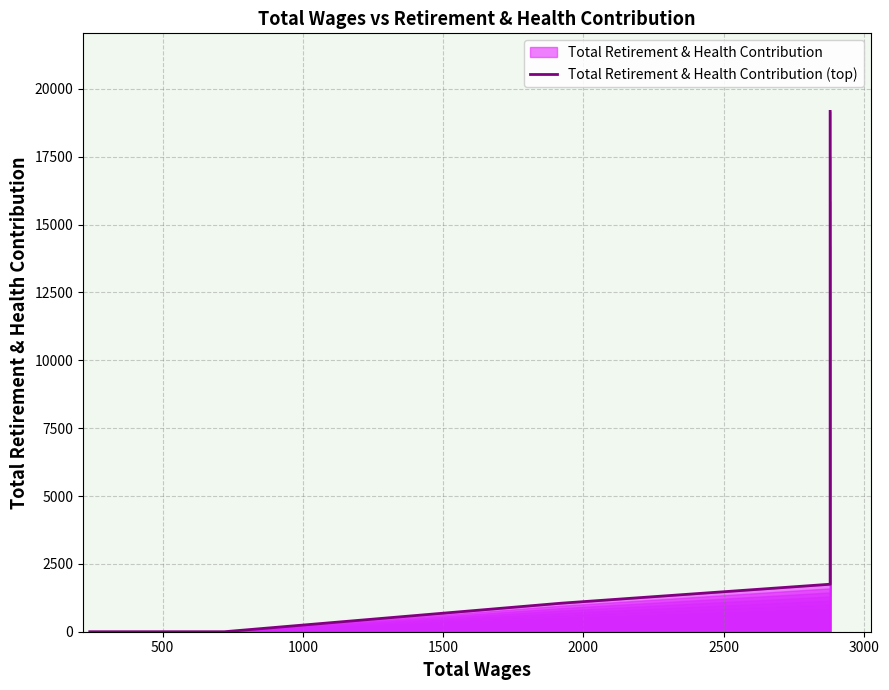

Does the chart have visible grid lines?

Yes